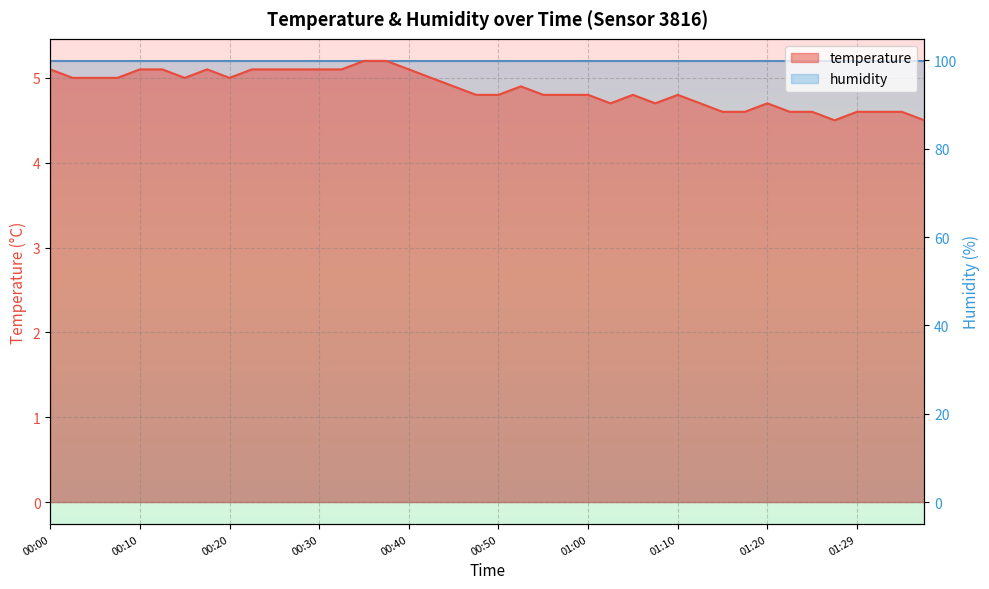

What is the sum of the values at 01:27 and 00:05?

9.5